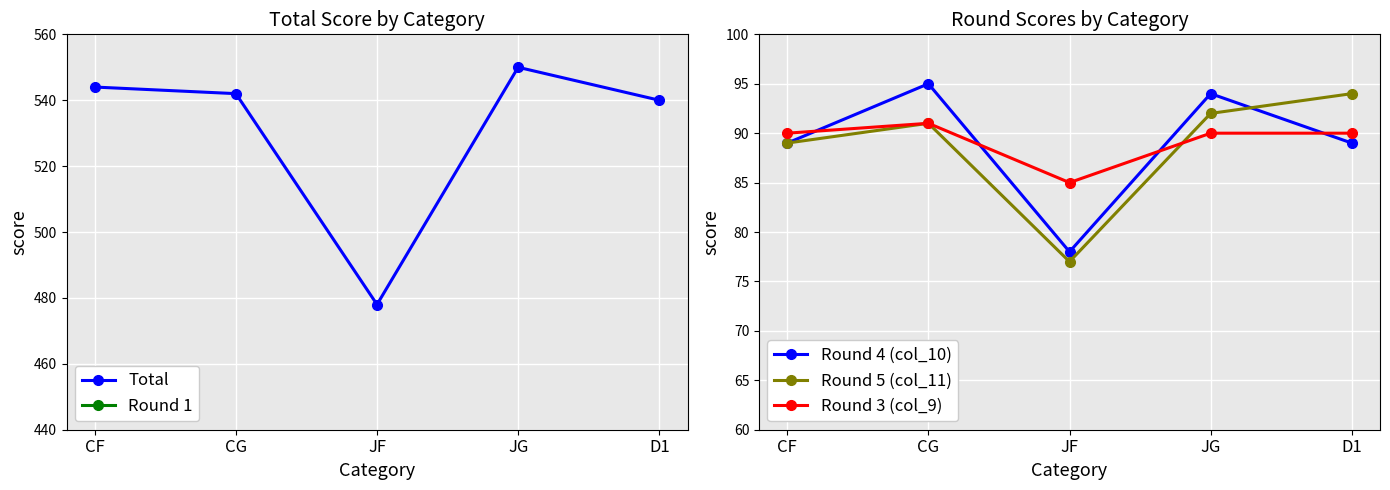

Reading left to right, transcribe all the data shown in this chart.

Total: 544	542	478	550	540
Round 1: 93	90	87	91	84
Round 4 (col_10): 89	95	78	94	89
Round 5 (col_11): 89	91	77	92	94
Round 3 (col_9): 90	91	85	90	90